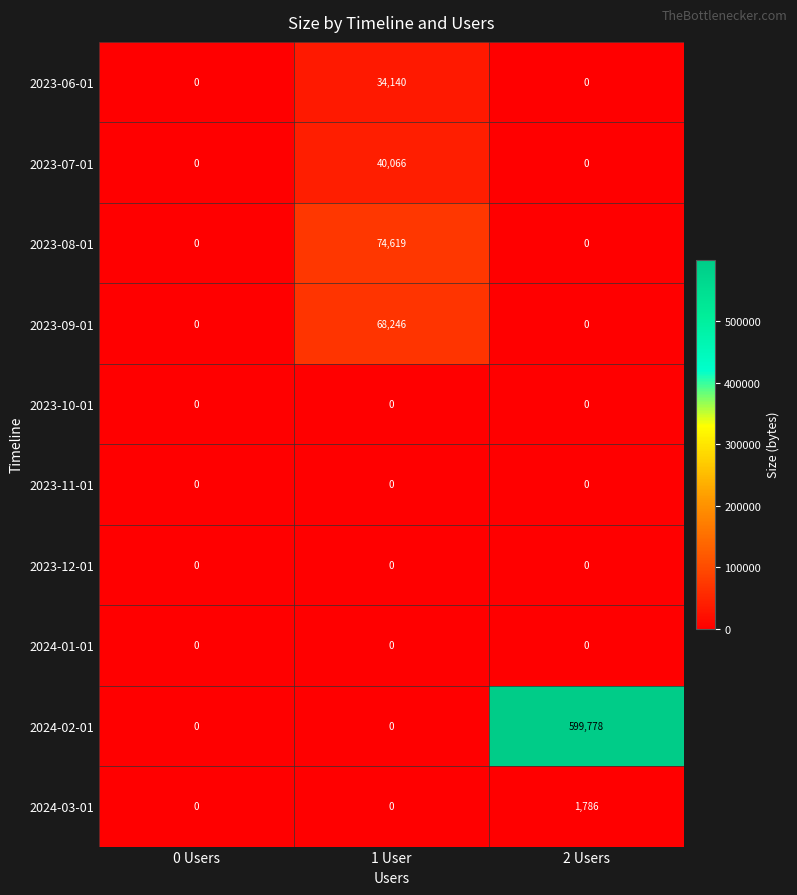

At which category is the sum across all series the highest?

2 Users